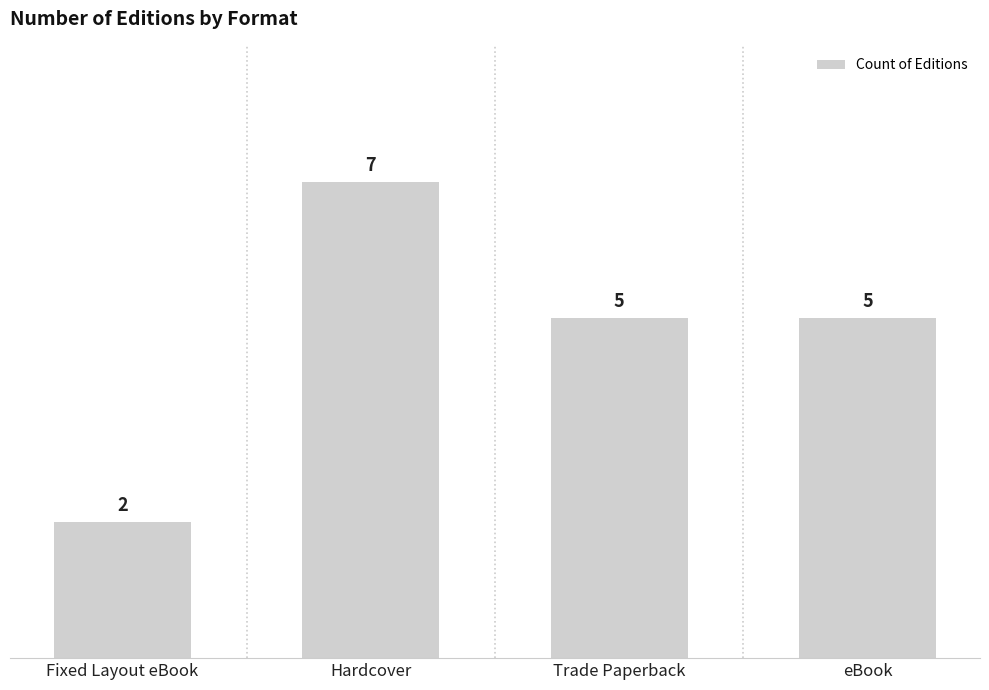

Reading left to right, extract all data points from this chart.

2	7	5	5